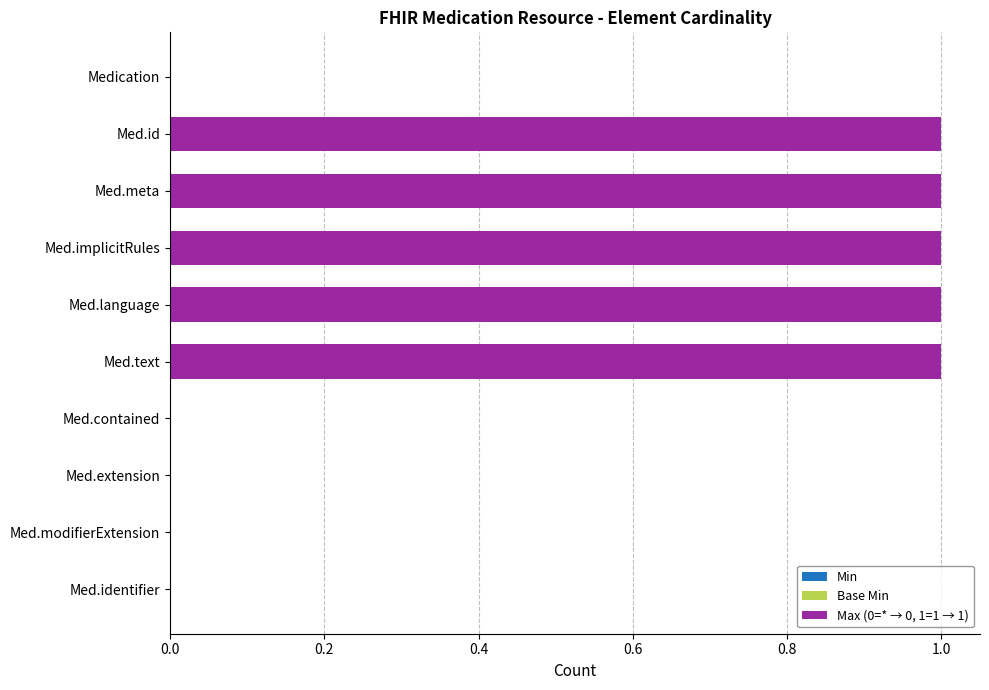

Is it true that the value at Med.text is 1?

True